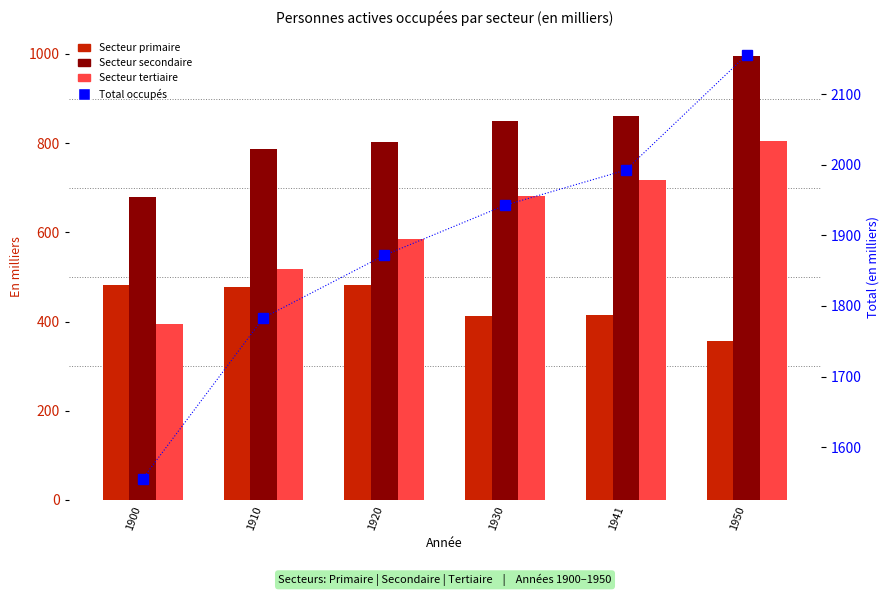

What is the difference between the maximum and second lowest values in the Secteur tertiaire series?

285.5